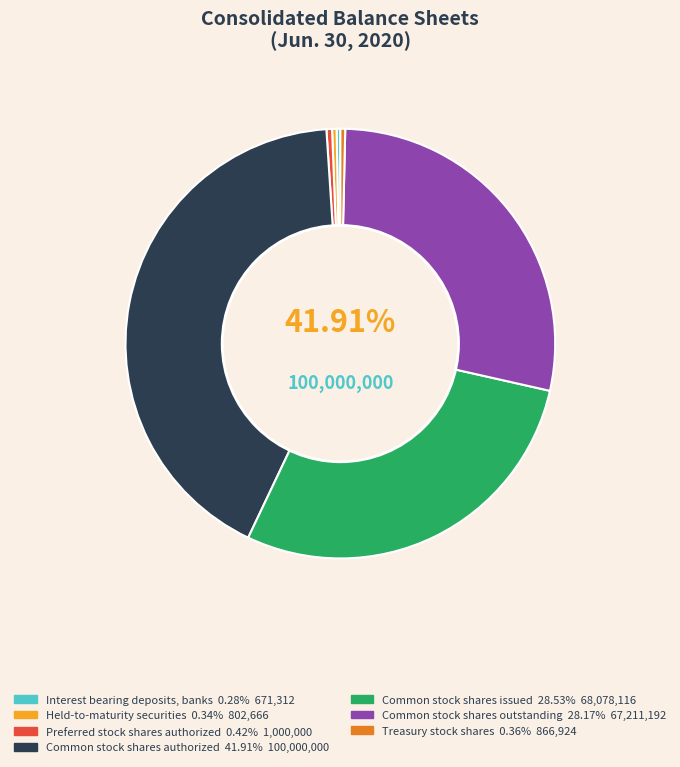

To the nearest percent, what is the difference between the Interest bearing
deposits, banks and Common stock
shares issued slice percentages?

28%